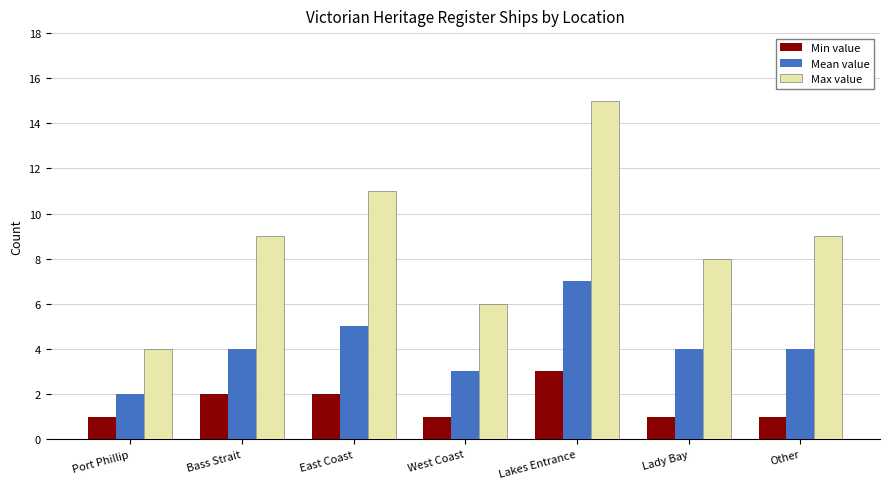

How many bars are there in each group?

3